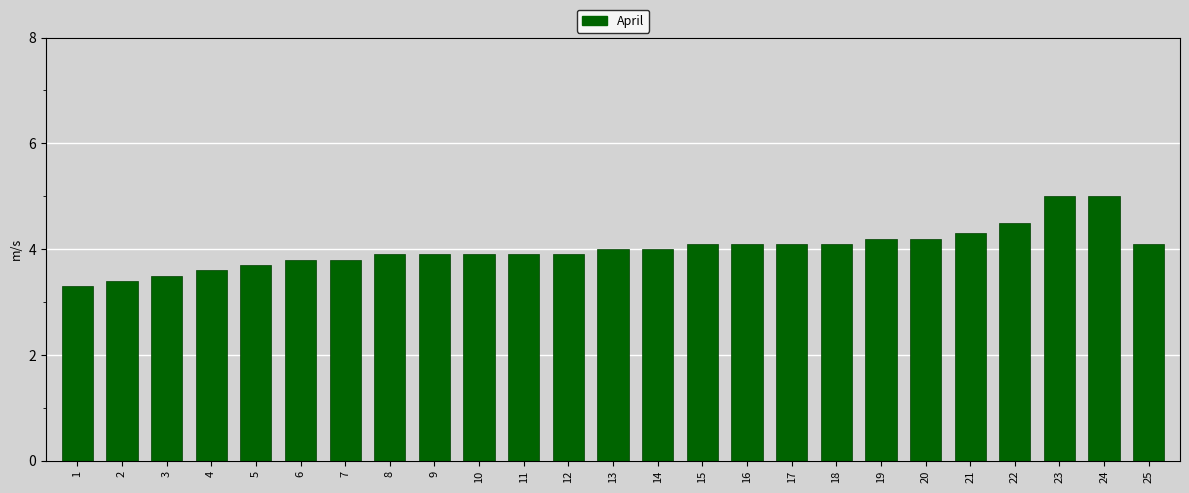

What is the sum of the values at 19 and 16?

8.3